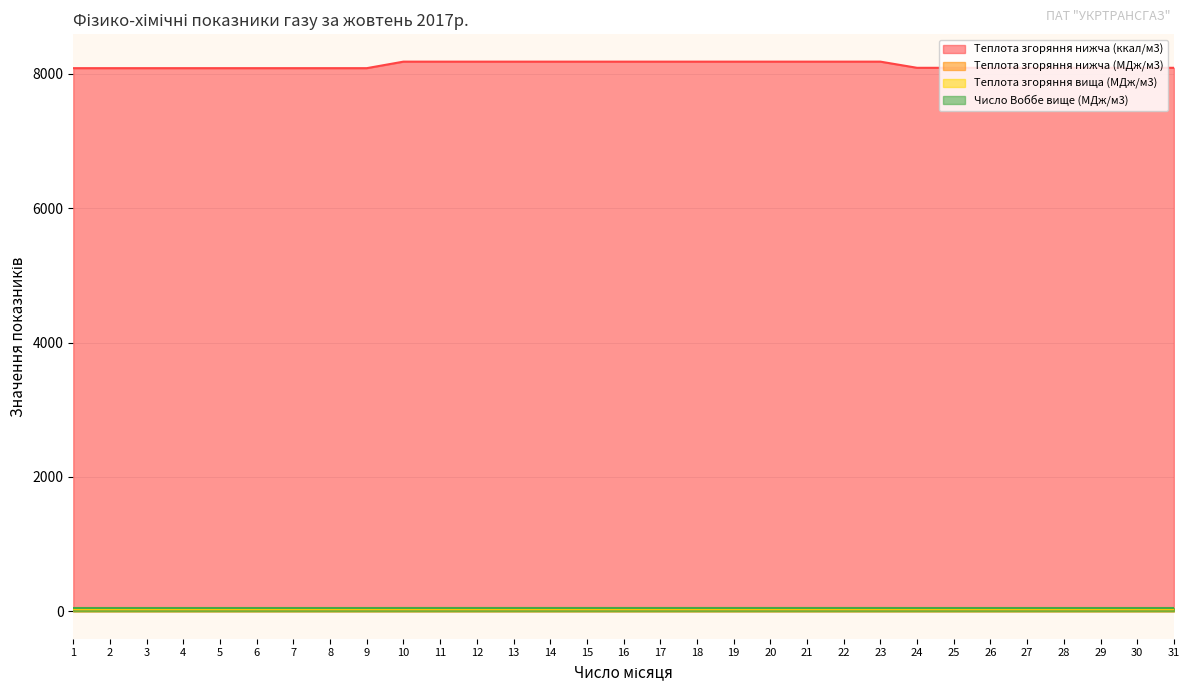

Between 11 and 10, which is larger?

11